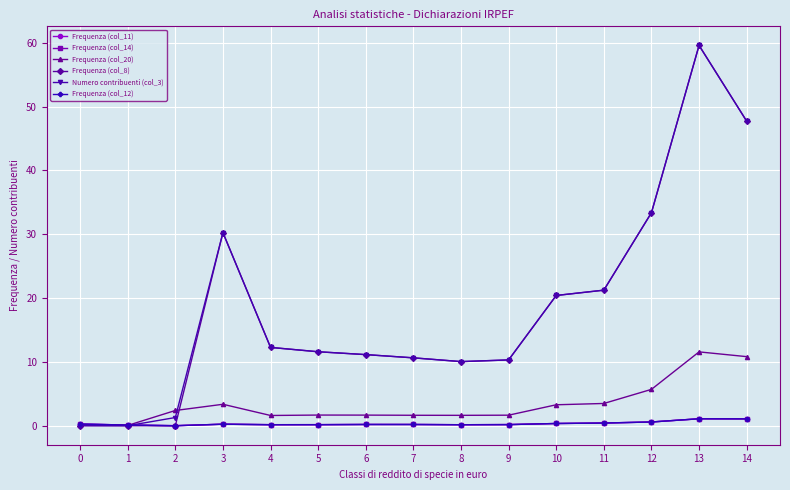

At which category is the sum across all series the highest?

13